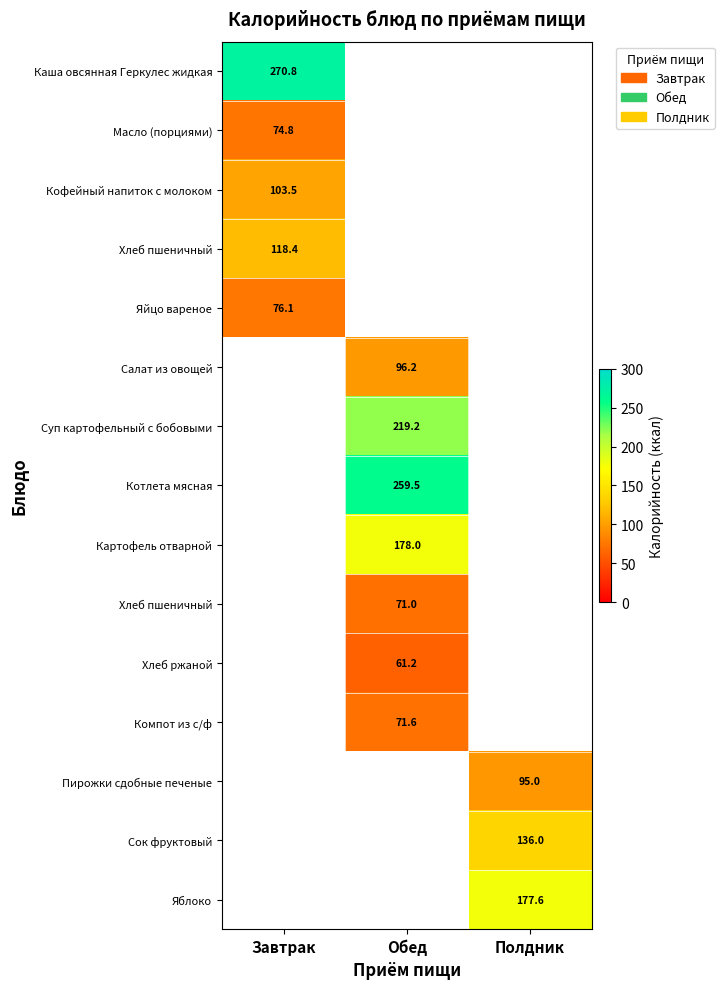

What is the smallest value displayed?

61.2